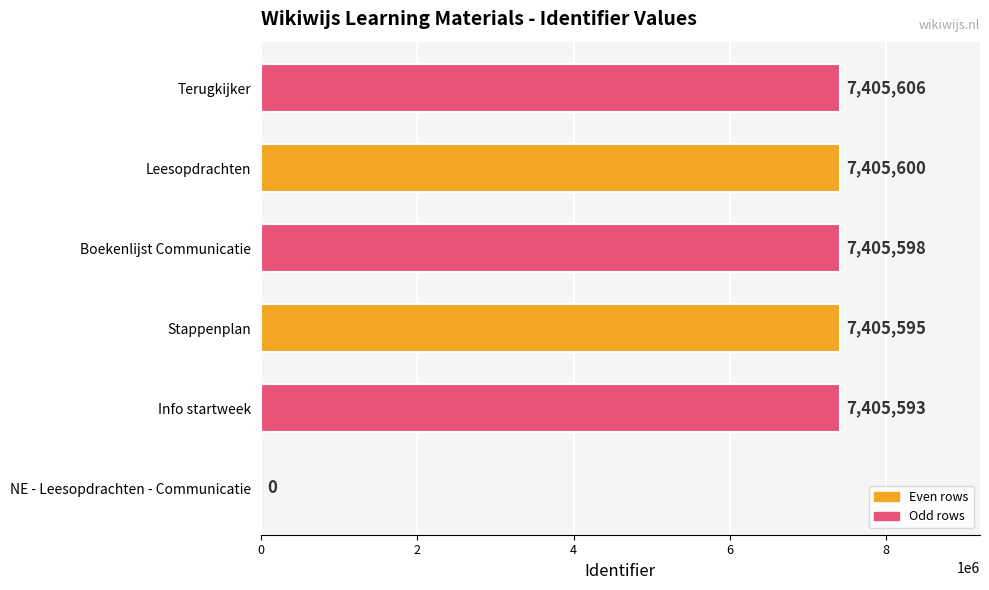

Reading top to bottom, extract all data points from this chart.

Terugkijker=7405606	Leesopdrachten=7405600	Boekenlijst Communicatie=7405598	Stappenplan=7405595	Info startweek=7405593	NE - Leesopdrachten - Communicatie=0